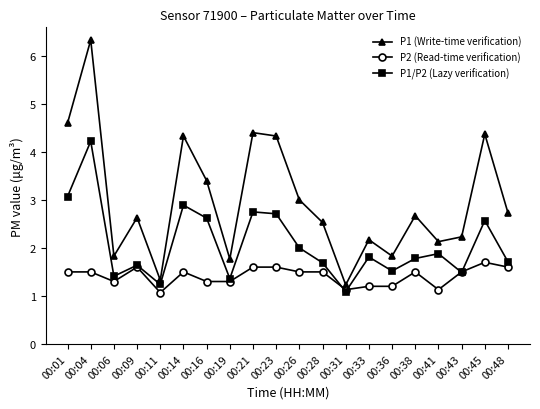

The value of P1/P2 (Lazy verification) at 00:45 is 4.3. True or false?

False